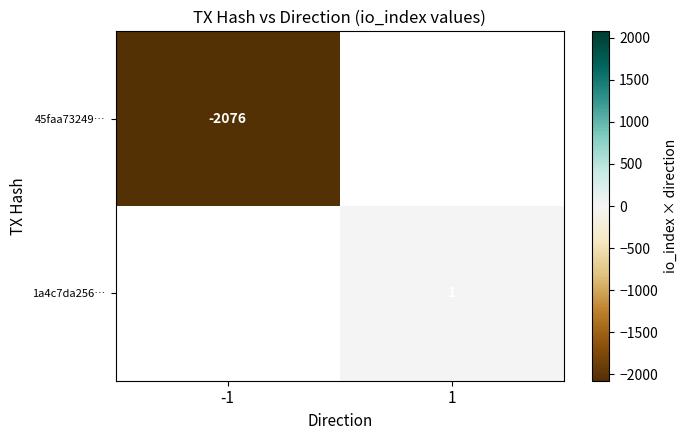

List the labels in order of 45faa73249… value, smallest first.

-1, 1